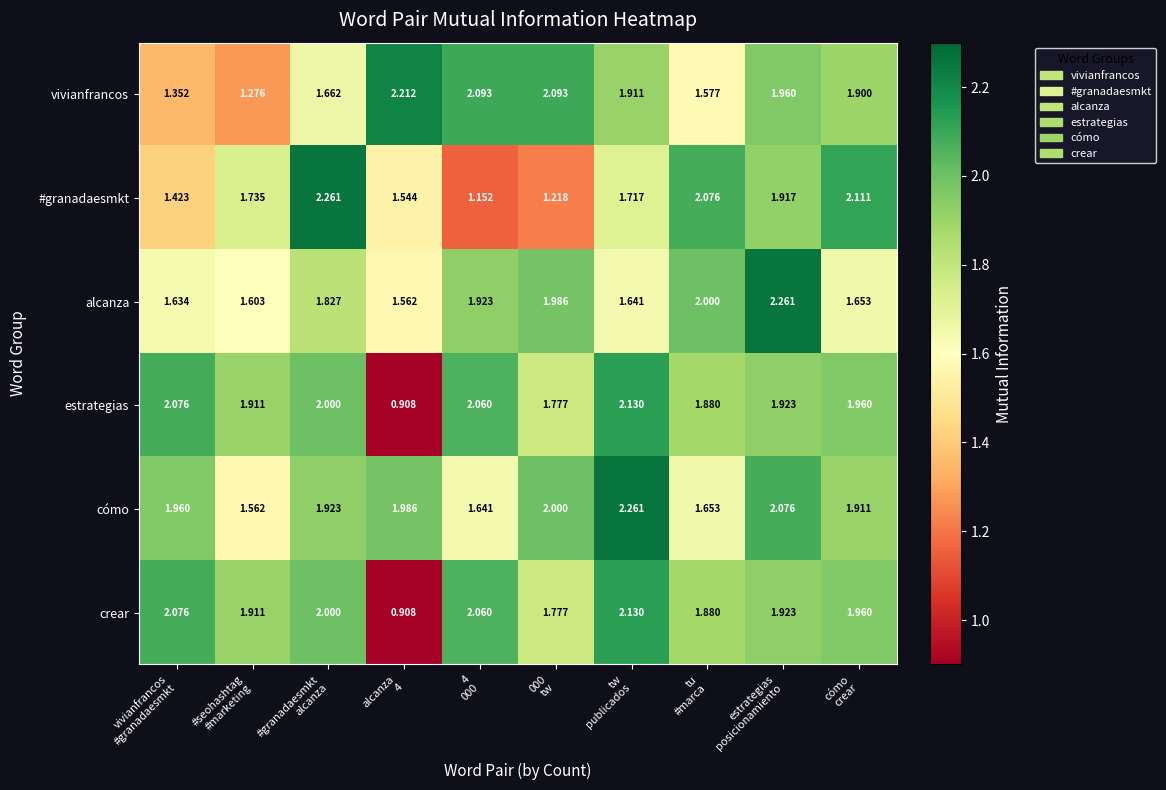

Which series has the largest total across all categories?

cómo